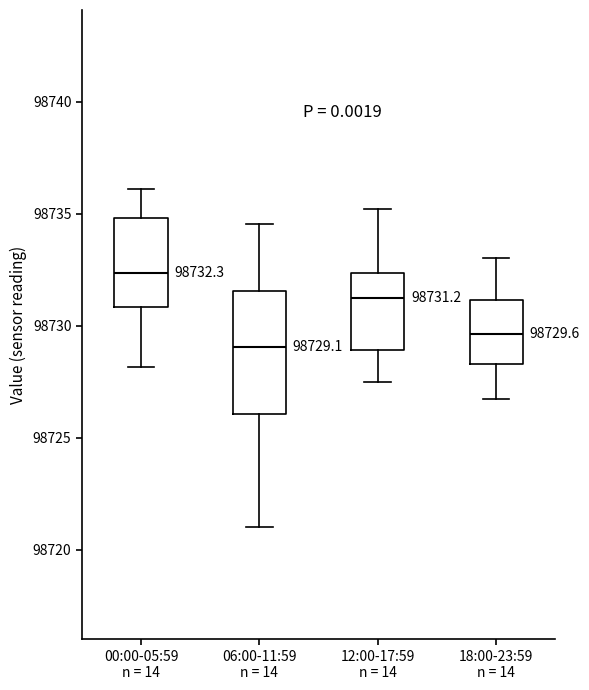

Which box's median line is the highest?

00:00-05:59 n = 14